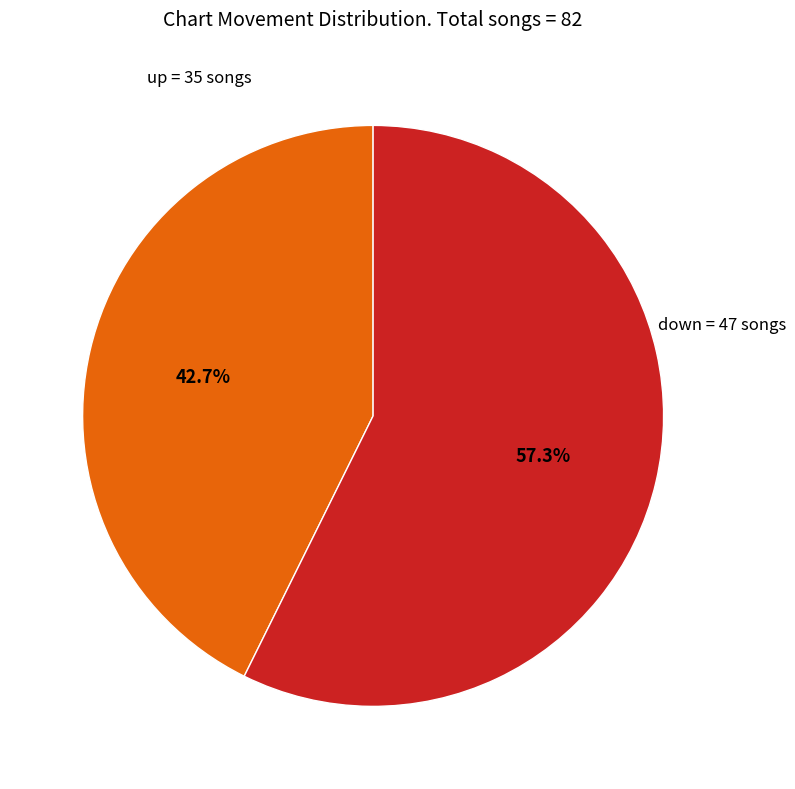

Is there any slice that represents more than half of the pie?

Yes